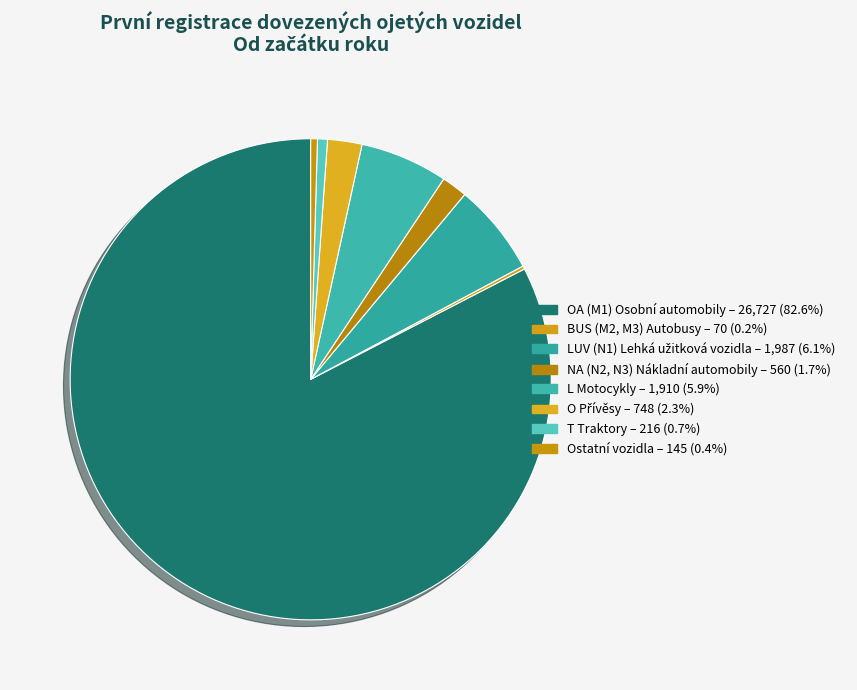

Rank the categories by value from highest to lowest.

OA (M1) Osobní automobily, LUV (N1) Lehká užitková vozidla, L Motocykly, O Přívěsy, NA (N2, N3) Nákladní automobily, T Traktory, Ostatní vozidla, BUS (M2, M3) Autobusy